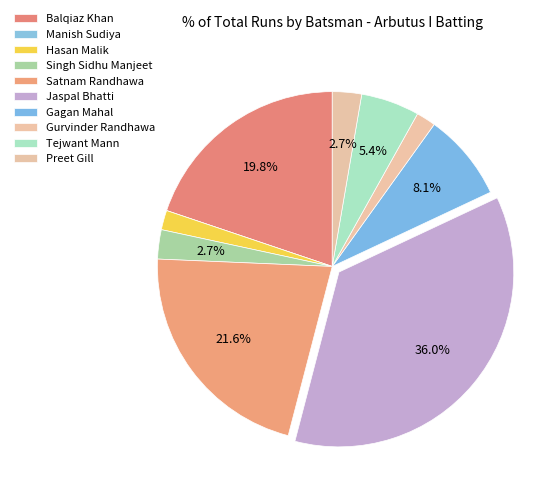

Does Satnam Randhawa represent more than half of the total?

No